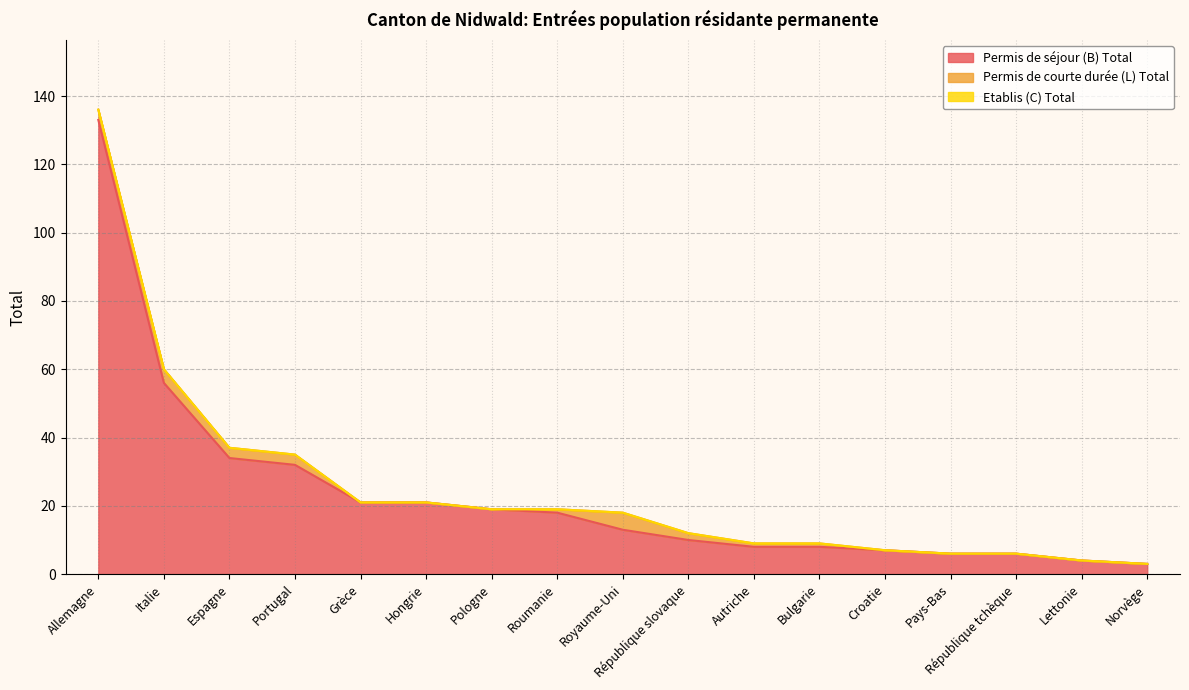

Reading left to right, extract all data points from this chart.

Permis de séjour (B) Total: Allemagne=133	Italie=56	Espagne=34	Portugal=32	Grèce=21	Hongrie=21	Pologne=19	Roumanie=18	Royaume-Uni=13	République slovaque=10	Autriche=8	Bulgarie=8	Croatie=7	Pays-Bas=6	République tchèque=6	Lettonie=4	Norvège=3
Permis de courte durée (L) Total: Allemagne=3	Italie=4	Espagne=3	Portugal=3	Grèce=0	Hongrie=0	Pologne=0	Roumanie=1	Royaume-Uni=5	République slovaque=2	Autriche=1	Bulgarie=1	Croatie=0	Pays-Bas=0	République tchèque=0	Lettonie=0	Norvège=0
Etablis (C) Total: Allemagne=0	Italie=0	Espagne=0	Portugal=0	Grèce=0	Hongrie=0	Pologne=0	Roumanie=0	Royaume-Uni=0	République slovaque=0	Autriche=0	Bulgarie=0	Croatie=0	Pays-Bas=0	République tchèque=0	Lettonie=0	Norvège=0